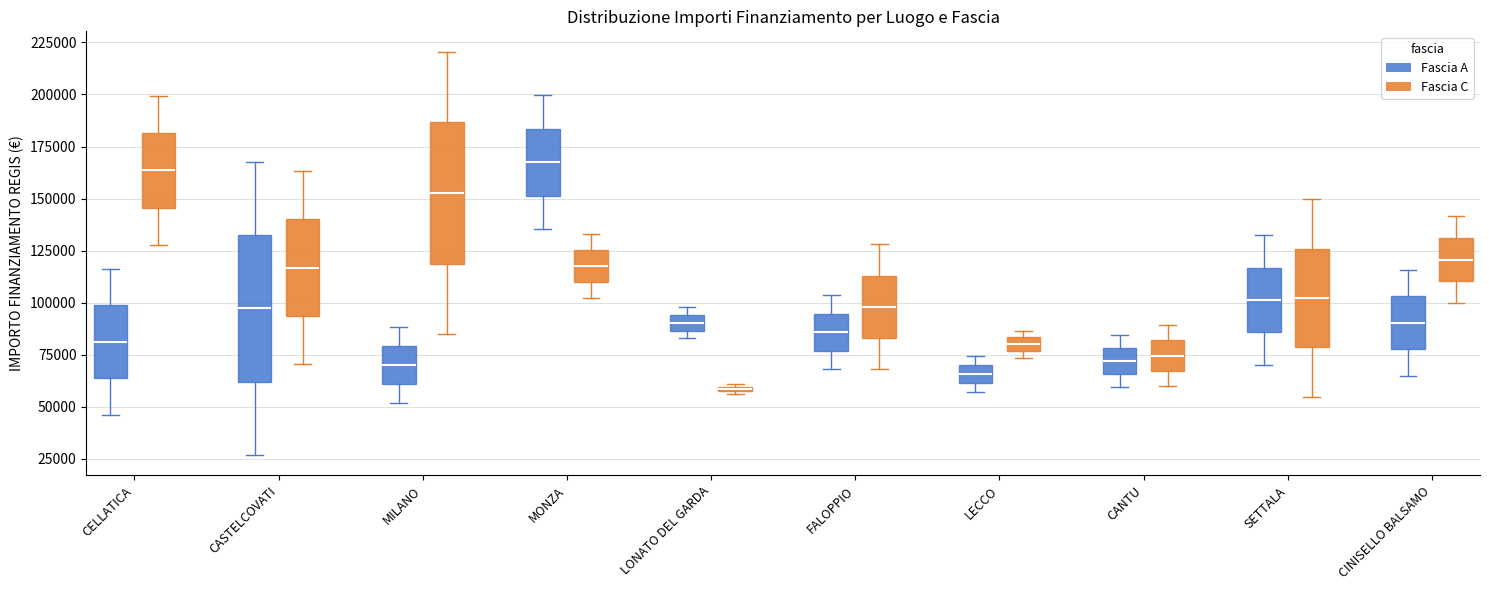

Where does the median line of the box for CANTU (Fascia C) sit on the y-axis? The values are not printed on the chart, so give them approximately, as read against the axis.

75000